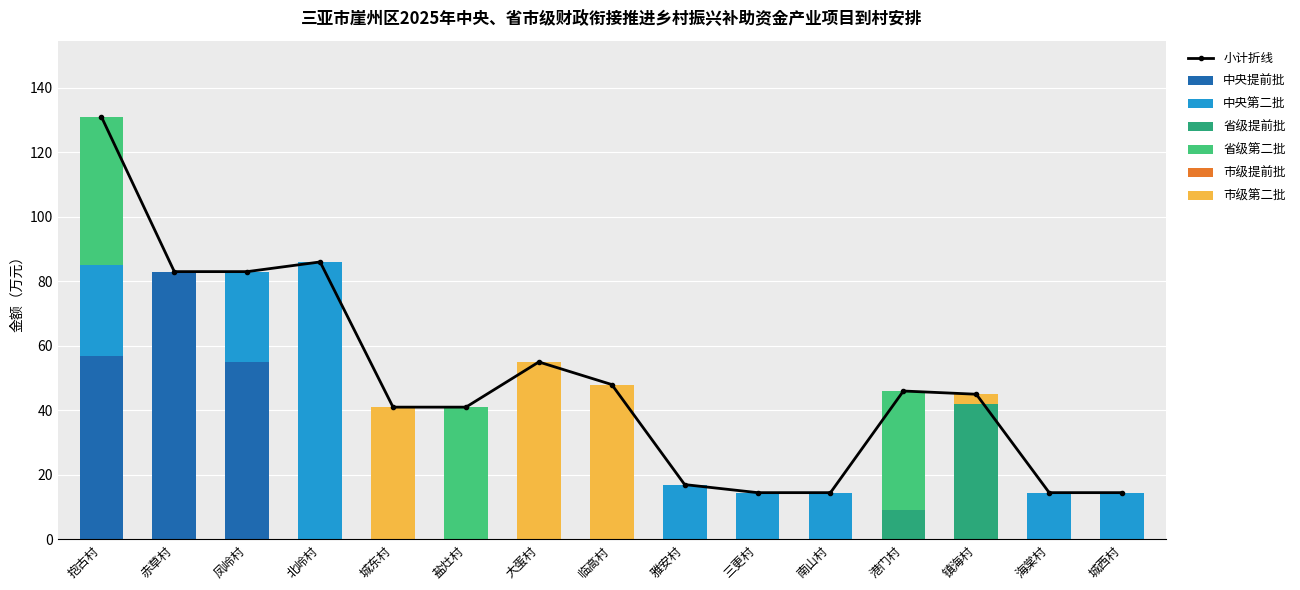

How many groups of bars are there?

15